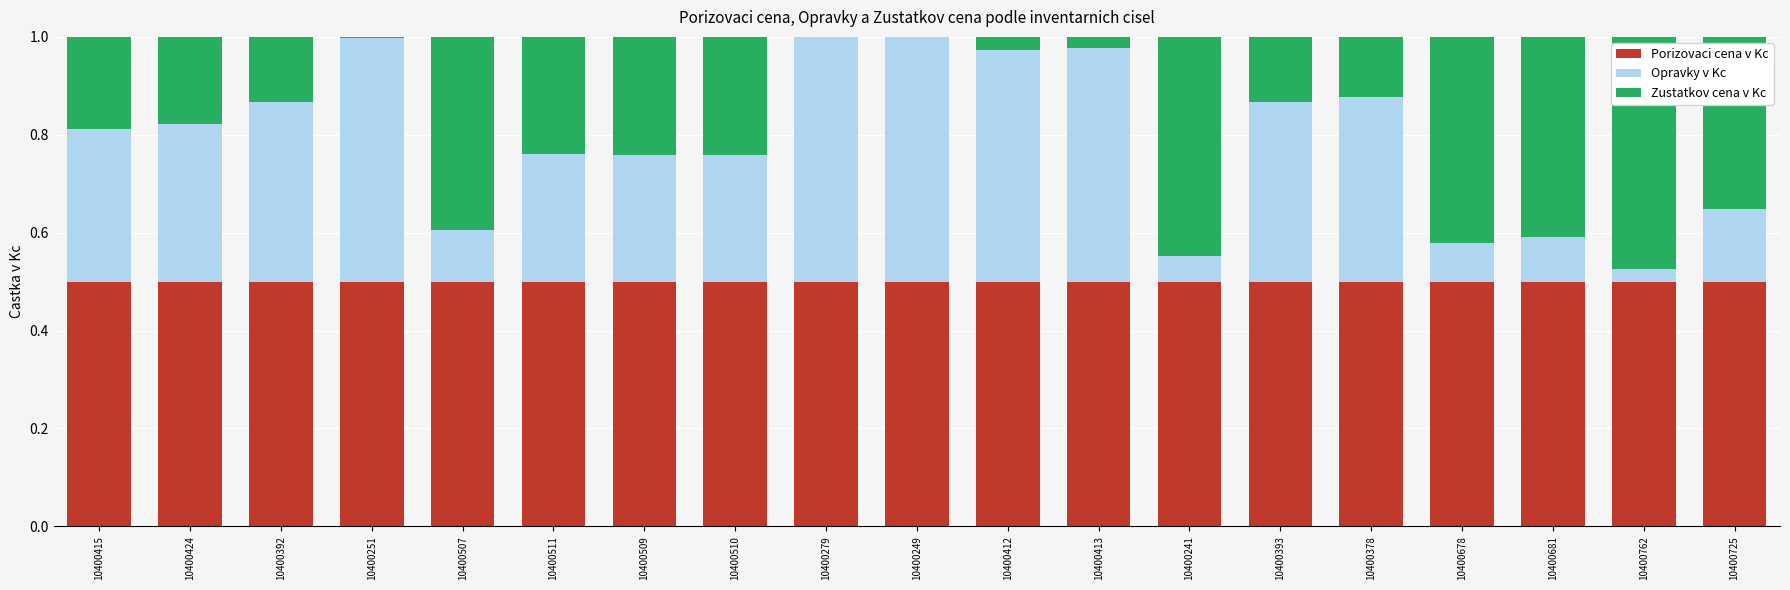

What is the total value across all series at 10400241?

1.0